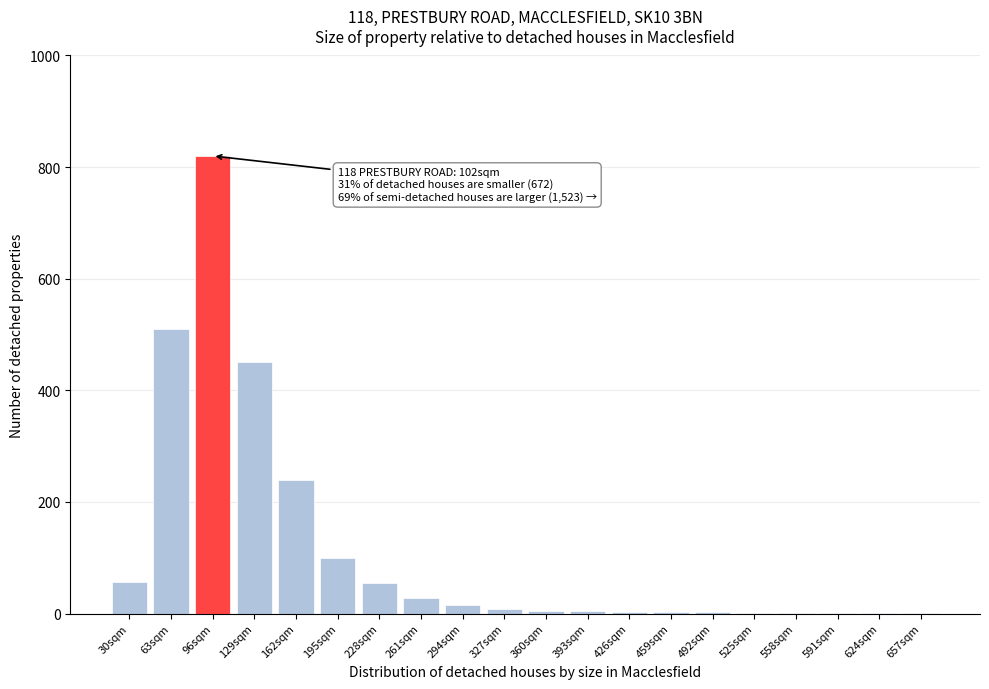

What is the sum of all values?

2304